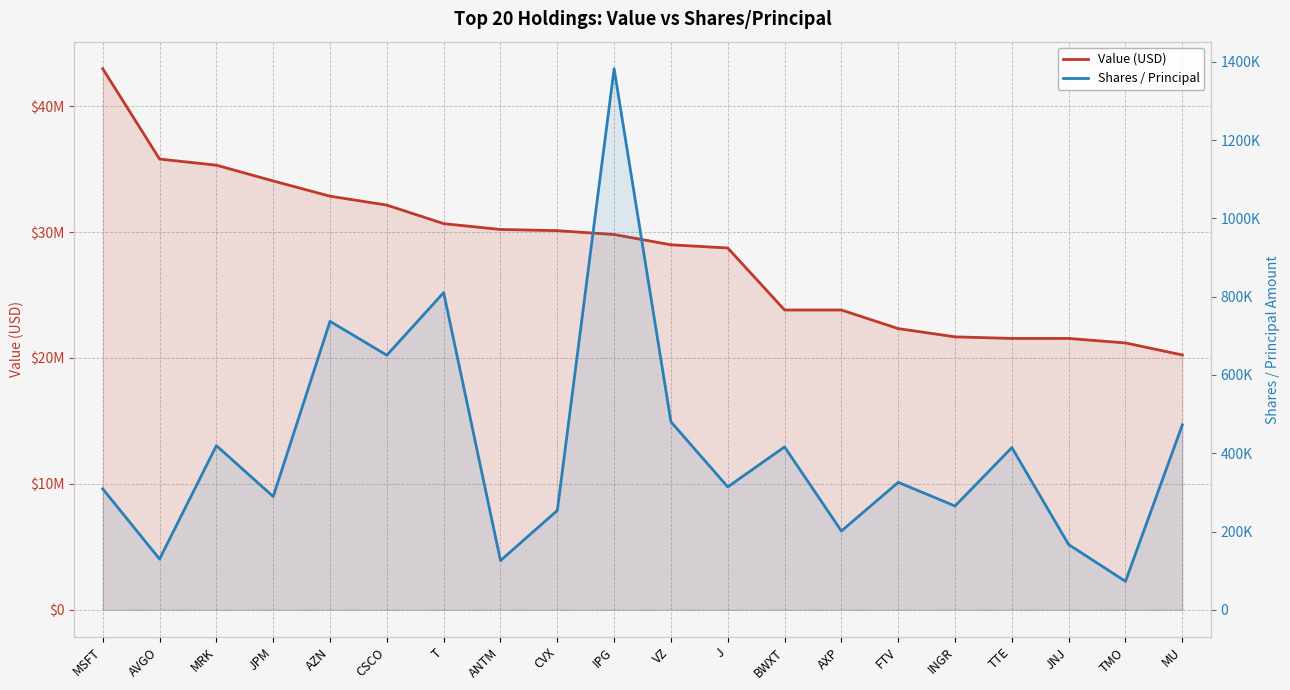

True or false: Value (USD) has a value of 11067207 at CVX.

False